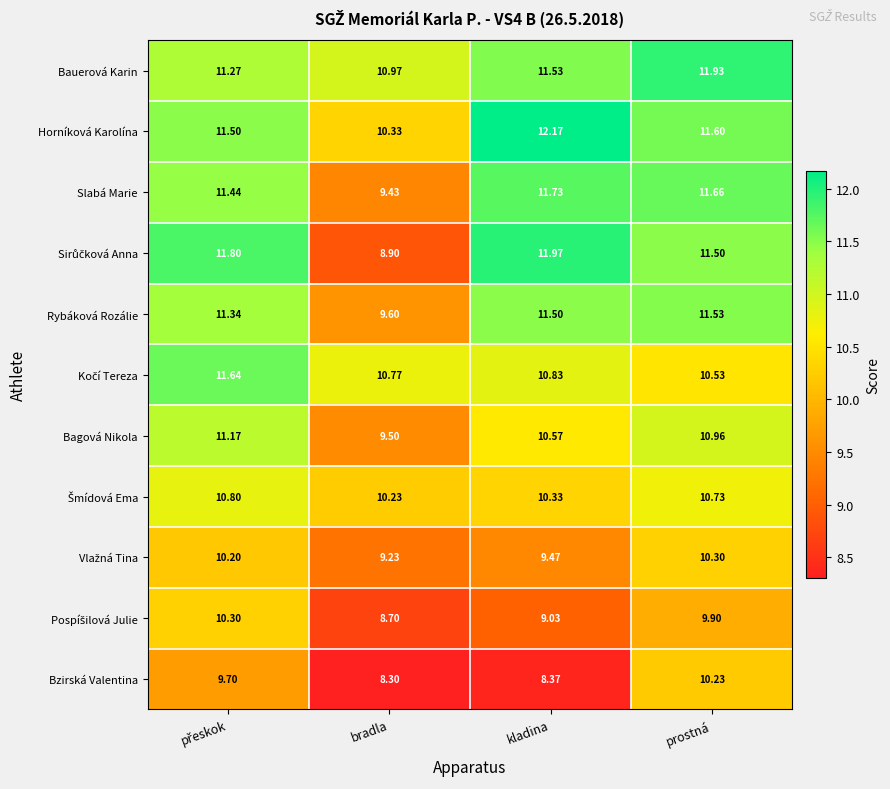

Which label corresponds to the largest value in the chart?

kladina